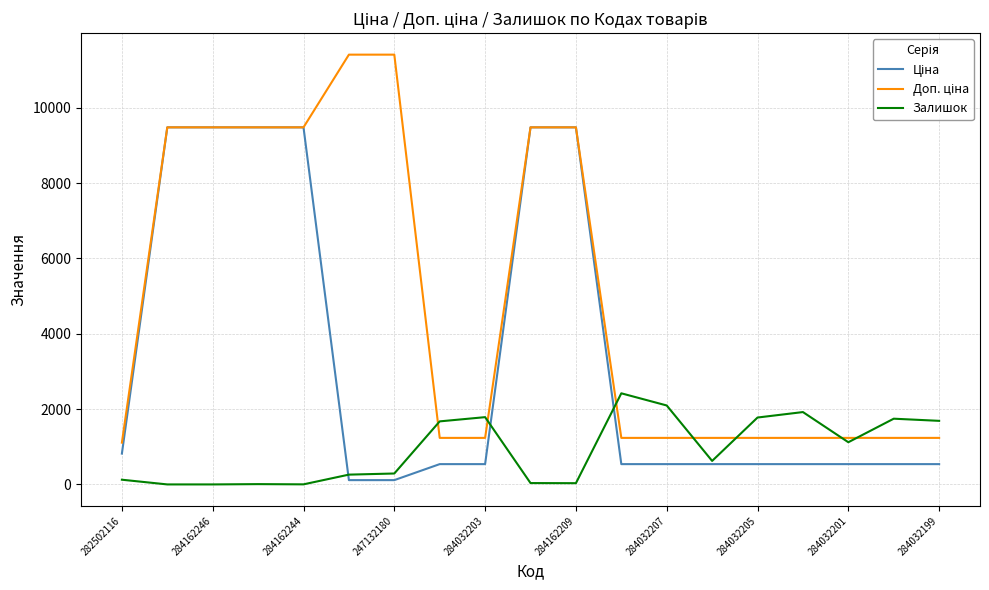

What is the highest value of the Залишок series?

2419.0